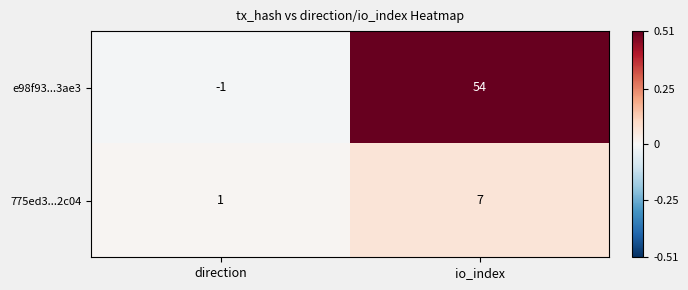

Which series changed the most between direction and io_index?

e98f93...3ae3